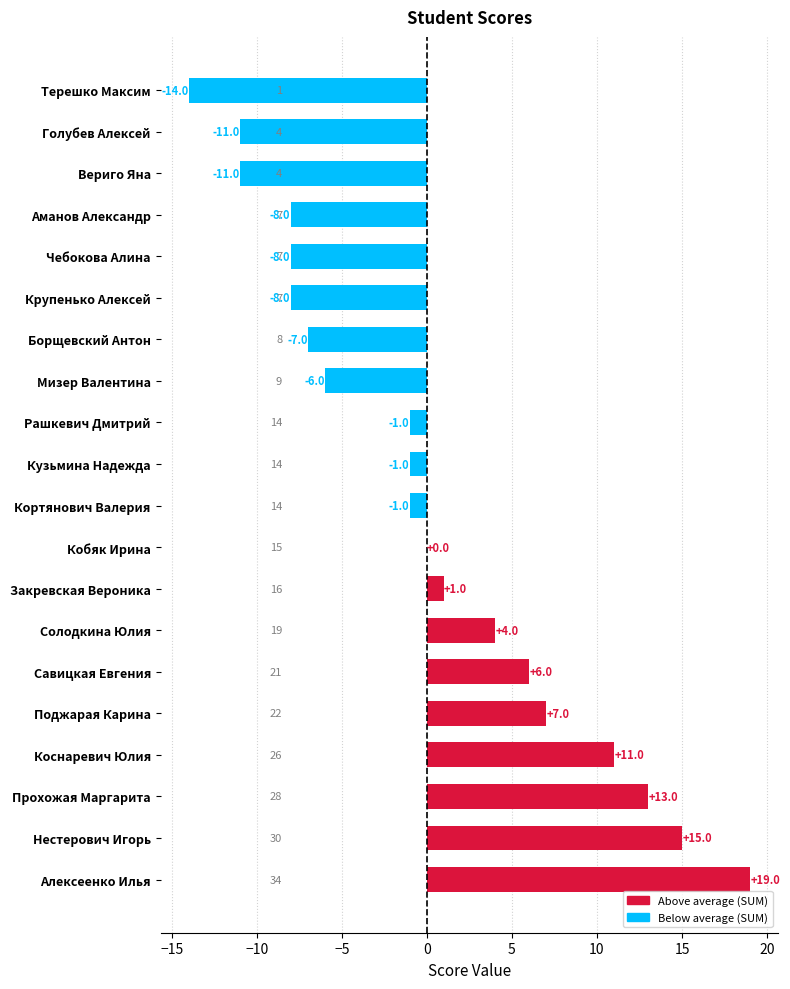

Between Поджарая Карина and Аманов Александр, which is larger?

Поджарая Карина